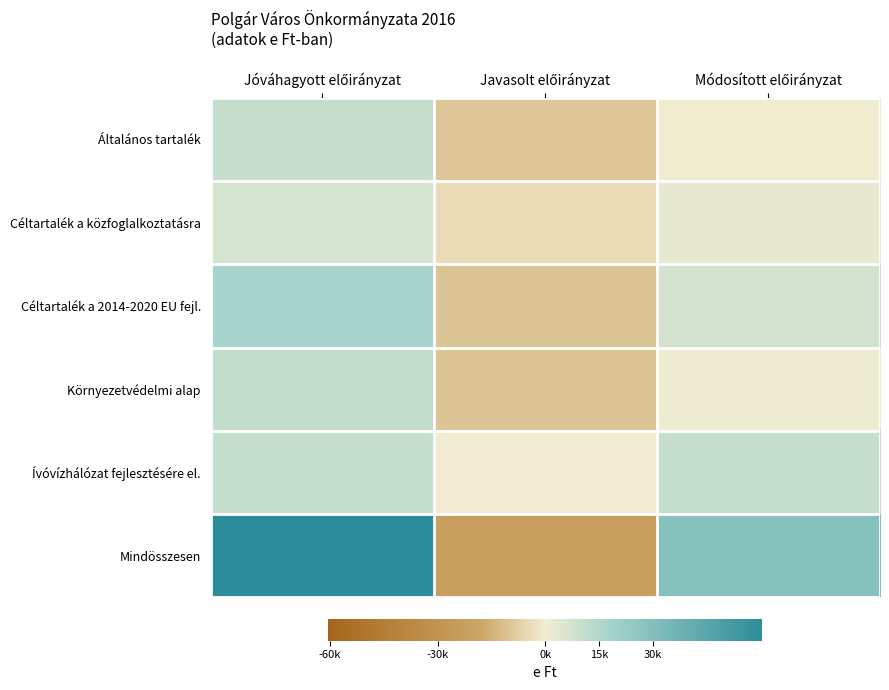

What is the total value across all series at Módosított előirányzat?

51746